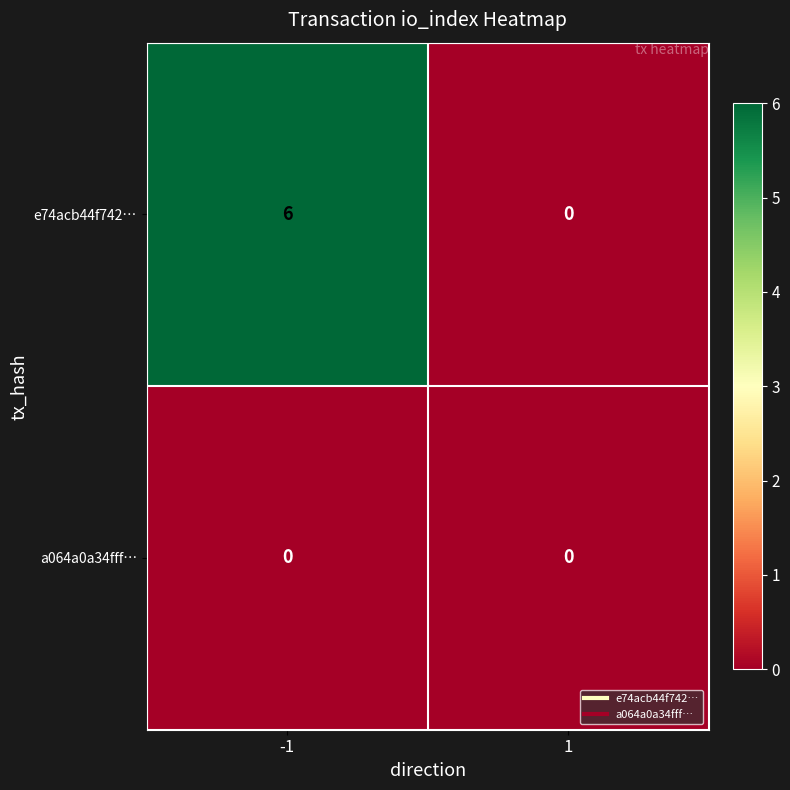

Which series has the largest total across all categories?

e74acb44f742…